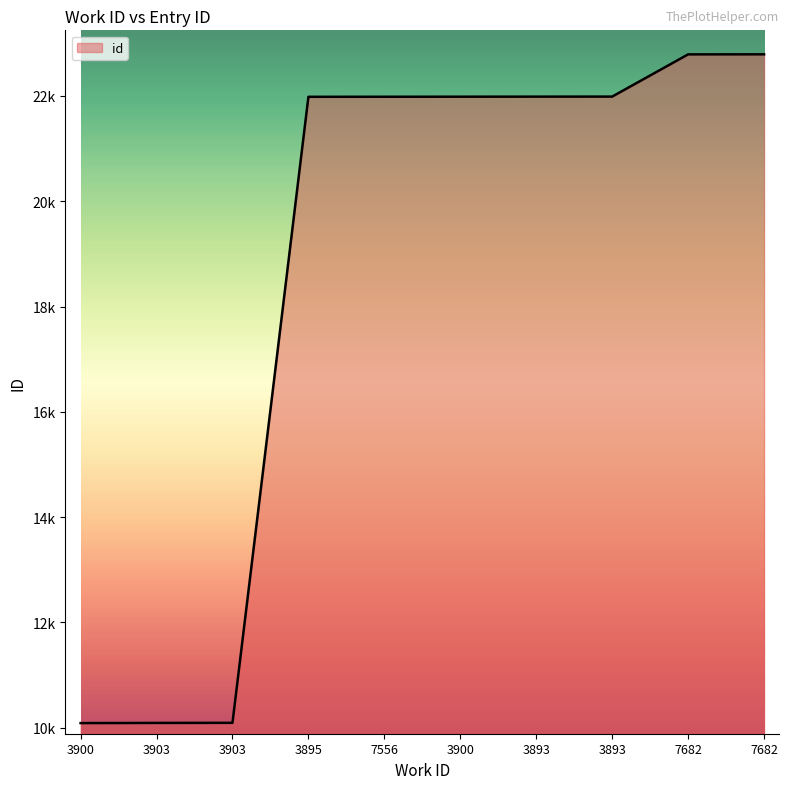

Does the chart display data point markers on the line(s)?

No